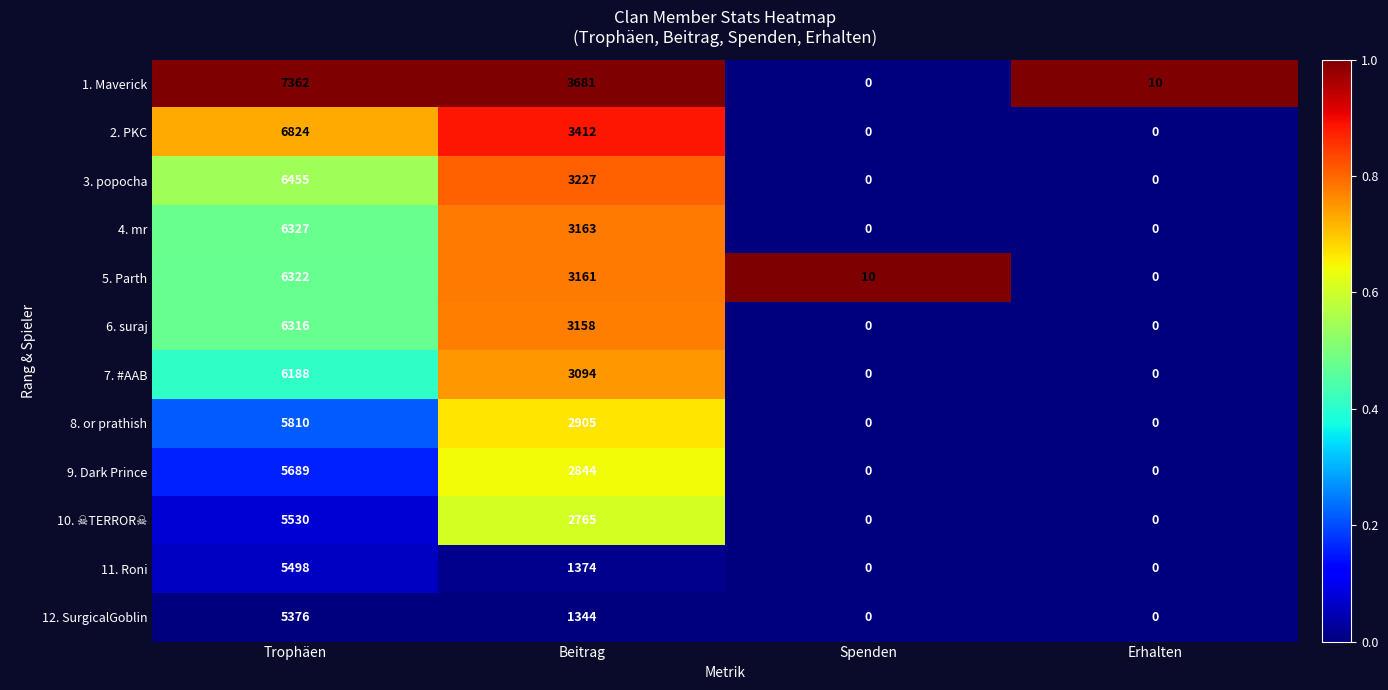

What is the sum of the 11. Roni values at Trophäen and Erhalten?

5498